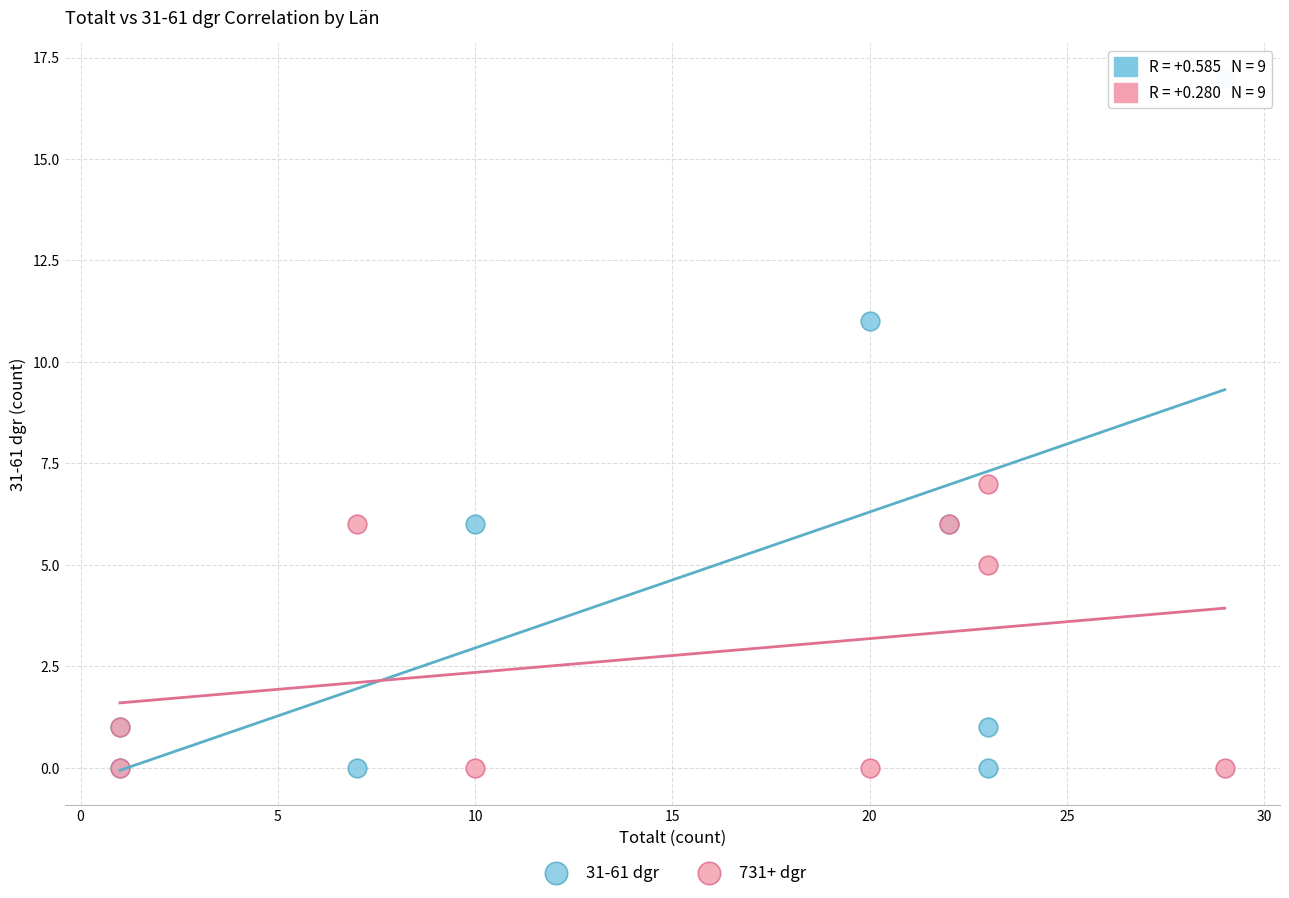

Which series contains the highest Y value?

31-61 dgr